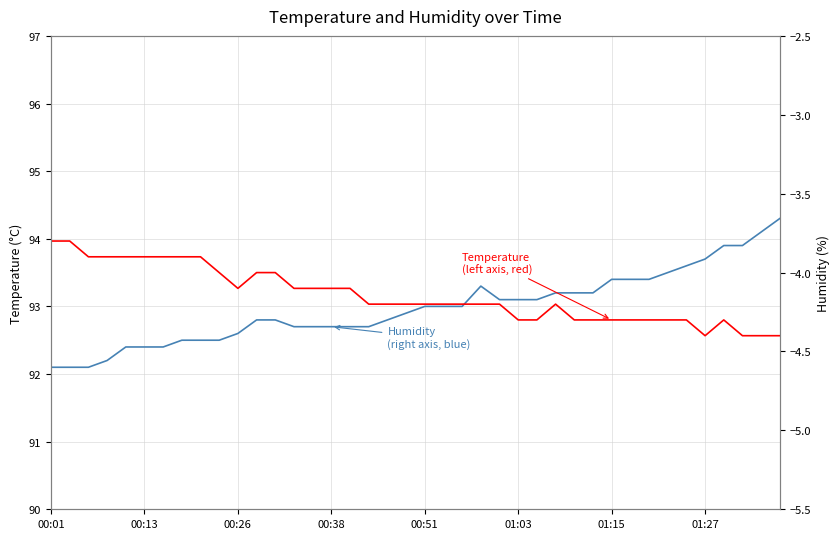

What is the difference between the maximum and minimum values in the Humidity (%) series?

2.2